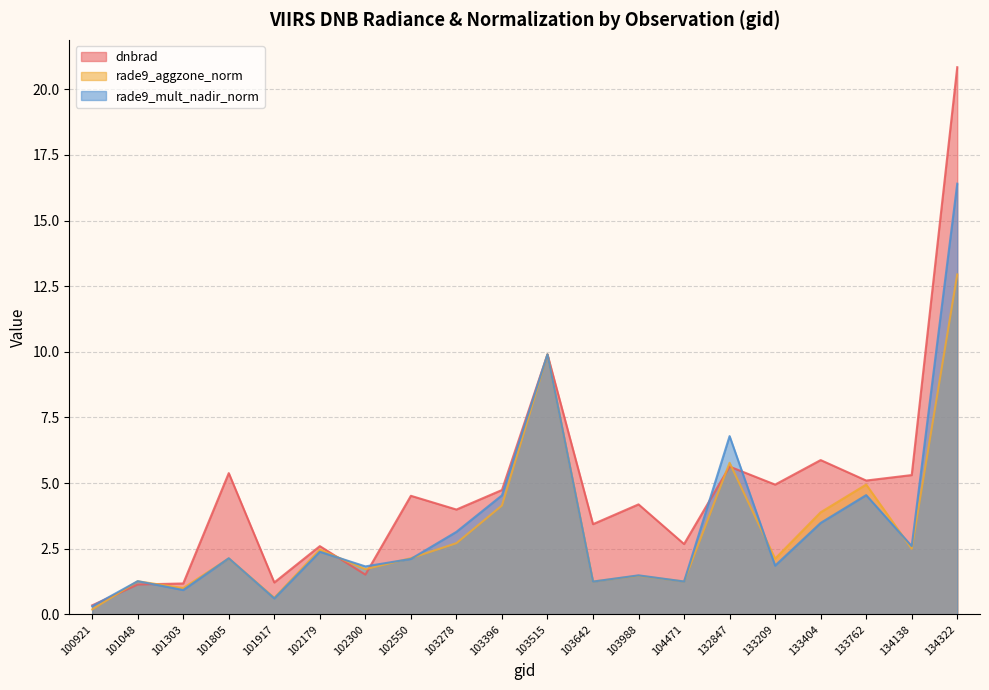

How many interior local peaks does the rade9_mult_nadir_norm series have?

7